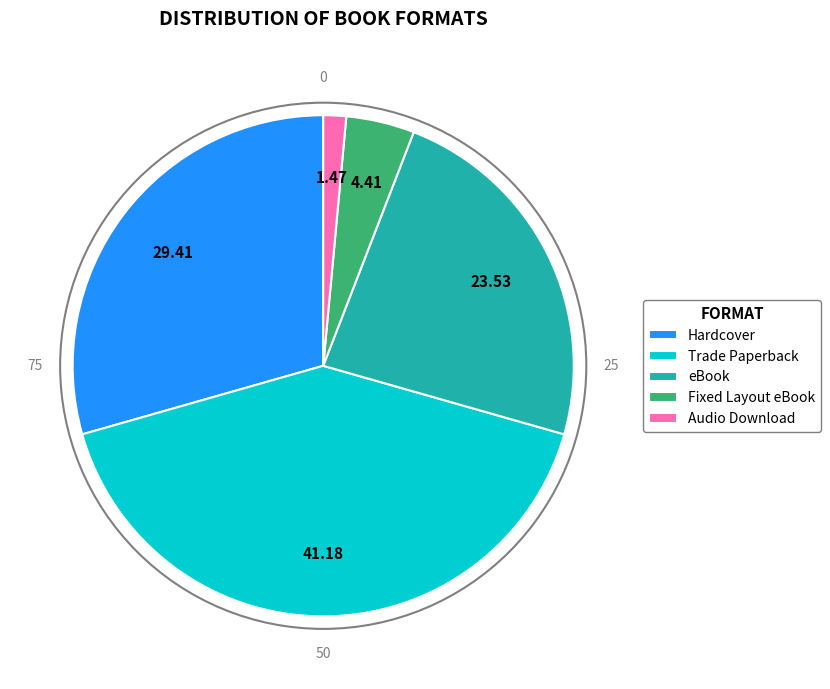

Is there any slice that represents more than half of the pie?

No